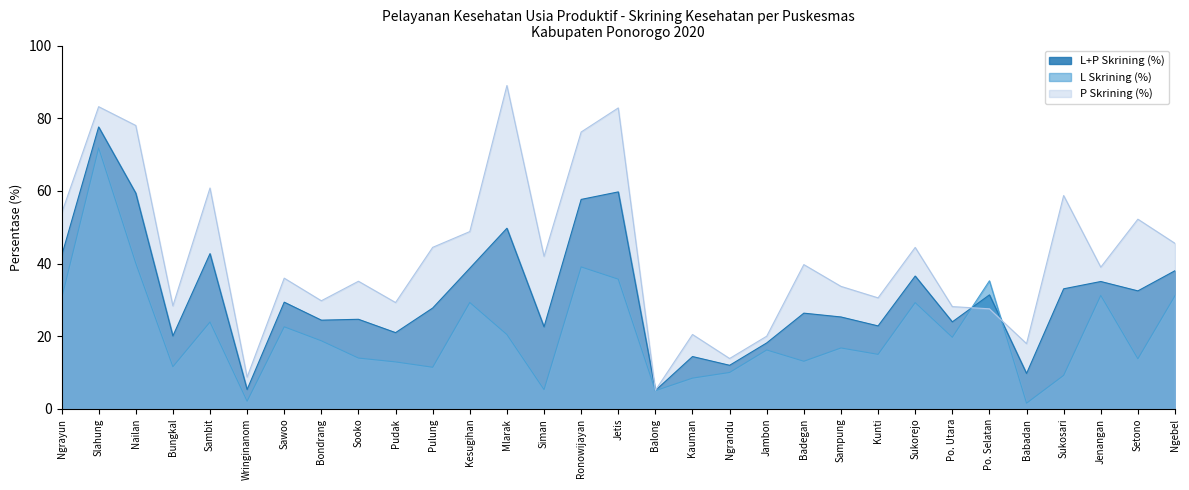

What is the difference between the highest and lowest values at Jetis?

47.1